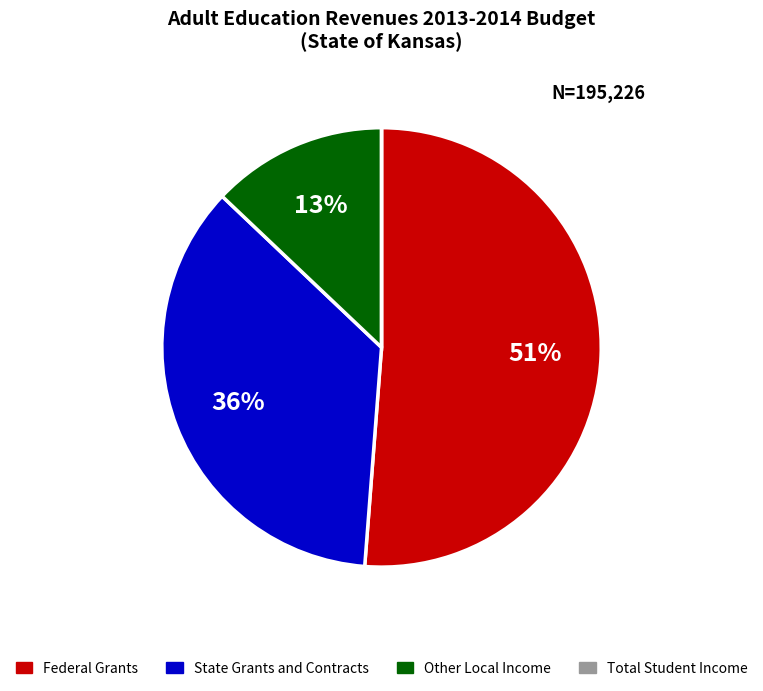

To the nearest percent, what is the combined percentage of Federal Grants and State Grants and Contracts?

87%